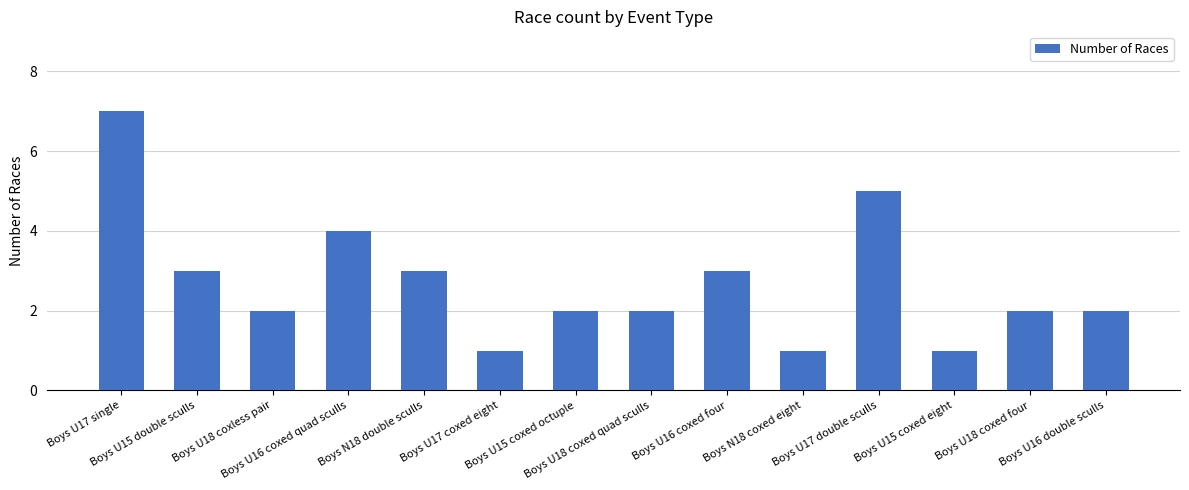

What position from the right is Boys U15 coxed octuple?

8